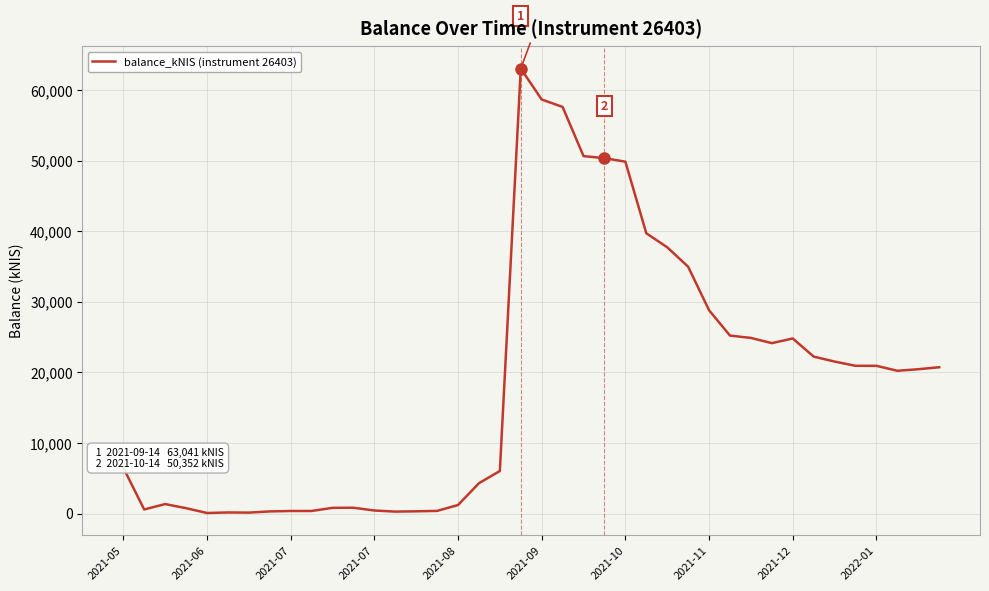

What is the maximum value shown in the chart?

63041.3